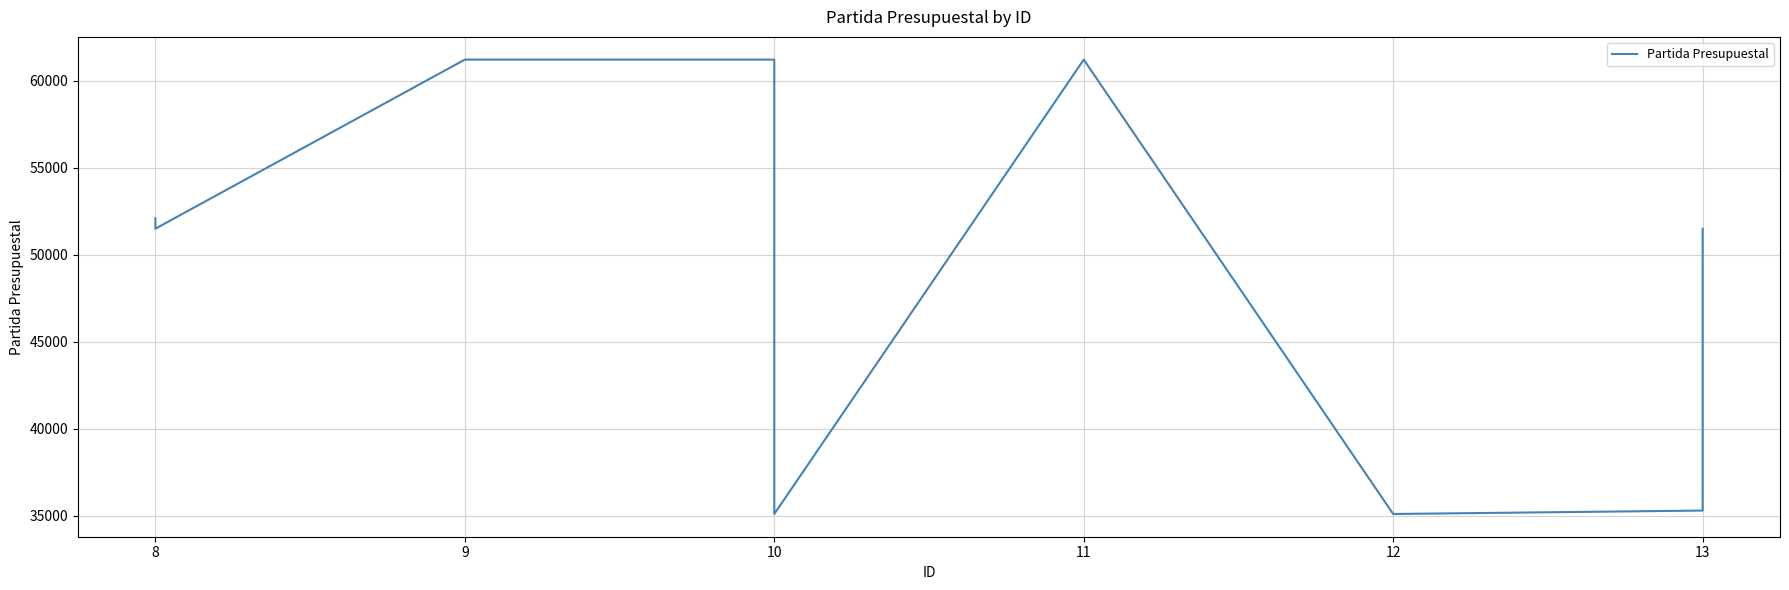

At which label does the data first exceed 51501?

8